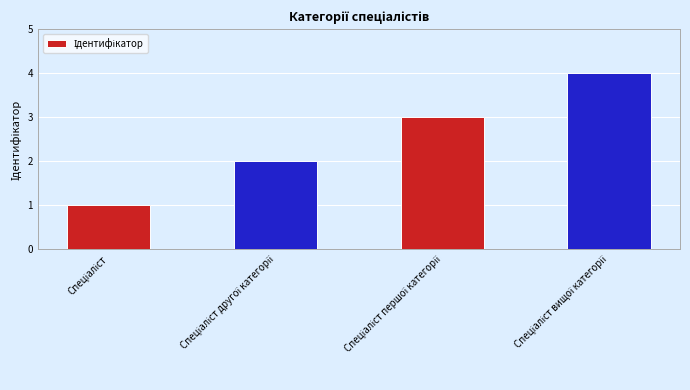

What is the sum of all values?

10